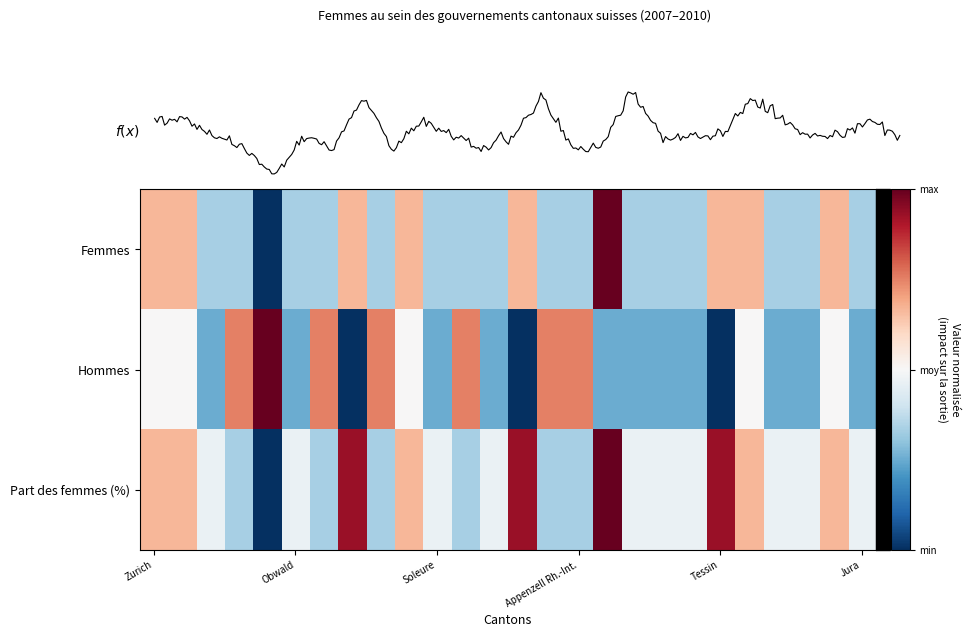

At which category does the chart reach its peak across all series?

16